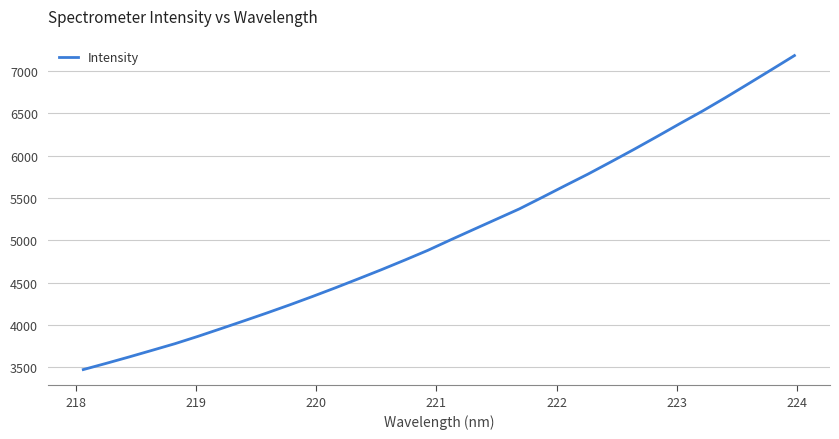

Reading left to right, extract all data points from this chart.

3471.7	3545.4	3621.3	3699.6	3778.6	3865.1	3956.1	4048.1	4141.5	4237.8	4337.8	4440.7	4546.8	4654.4	4766.1	4880.6	5005.6	5128.1	5250.1	5372.0	5508.8	5647.6	5784.5	5929.0	6075.8	6226.7	6380.2	6530.7	6689.3	6853.1	7018.4	7185.1